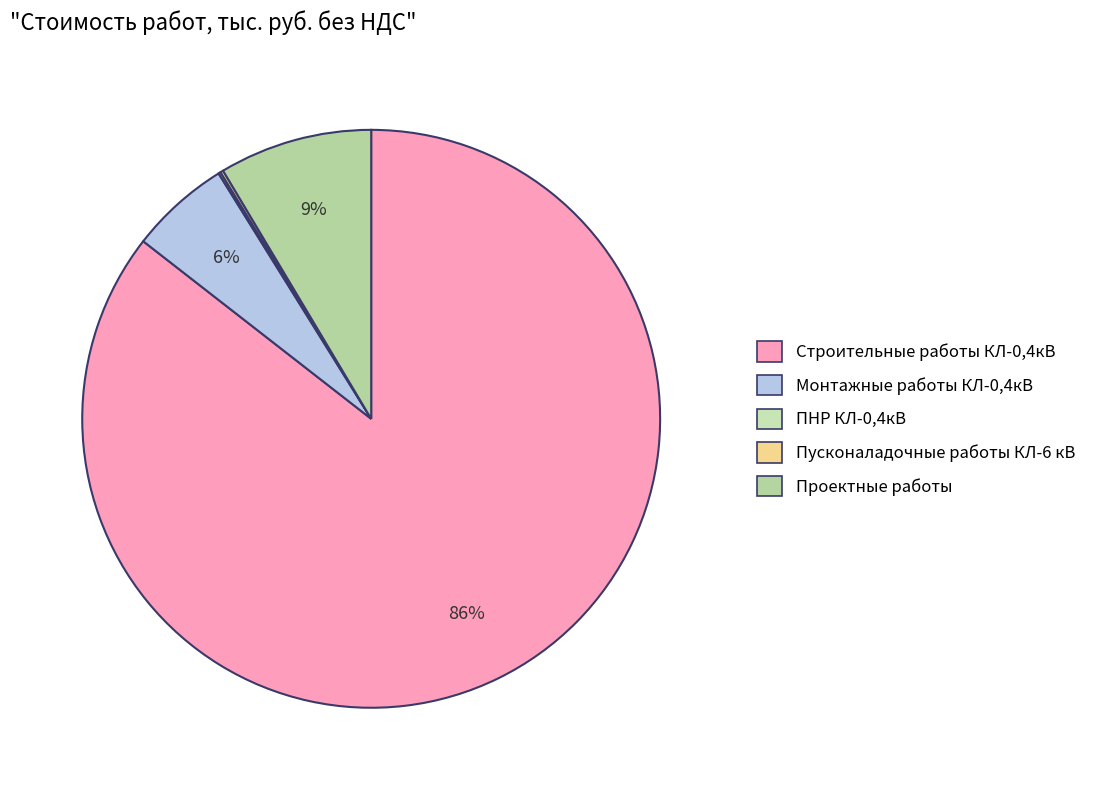

Between Пусконаладочные работы КЛ-6 кВ and Монтажные работы КЛ-0,4кВ, which is larger?

Монтажные работы КЛ-0,4кВ